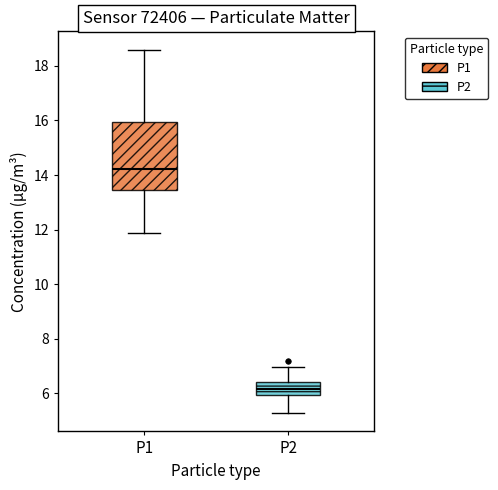

Reading left to right, read every box against the y-axis: the position of its median line, the range the box covers, and the ends of its whiskers. The values are not printed on the chart, so give them approximately, as read against the axis.

P1: median 14.2, box 13.4 to 16.0, whiskers 11.8 to 18.6
P2: median 6.2, box 6.0 to 6.4, whiskers 5.2 to 7.0